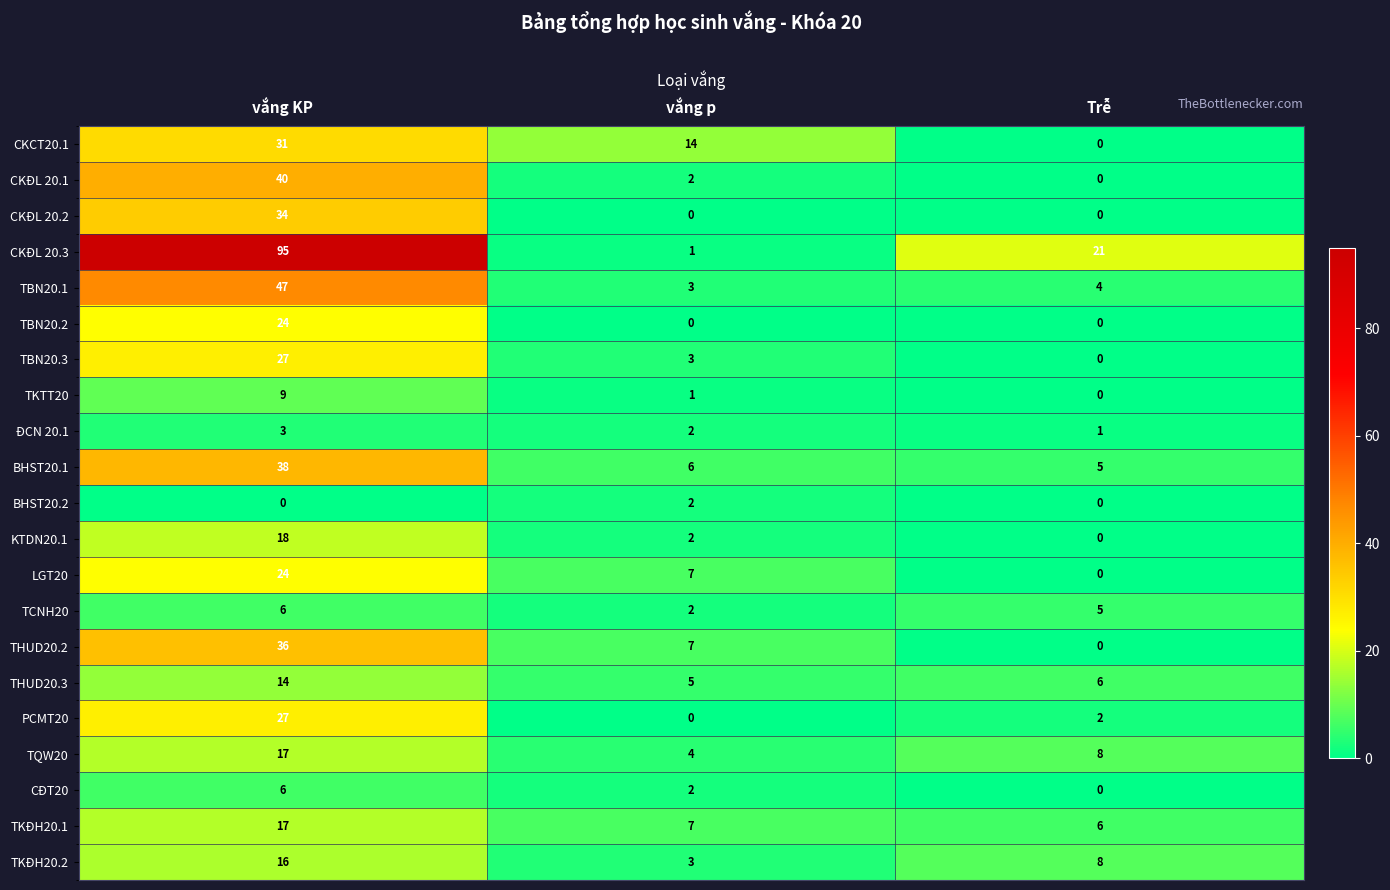

List the labels in order of TKĐH20.2 value, largest first.

vắng KP, Trễ, vắng p